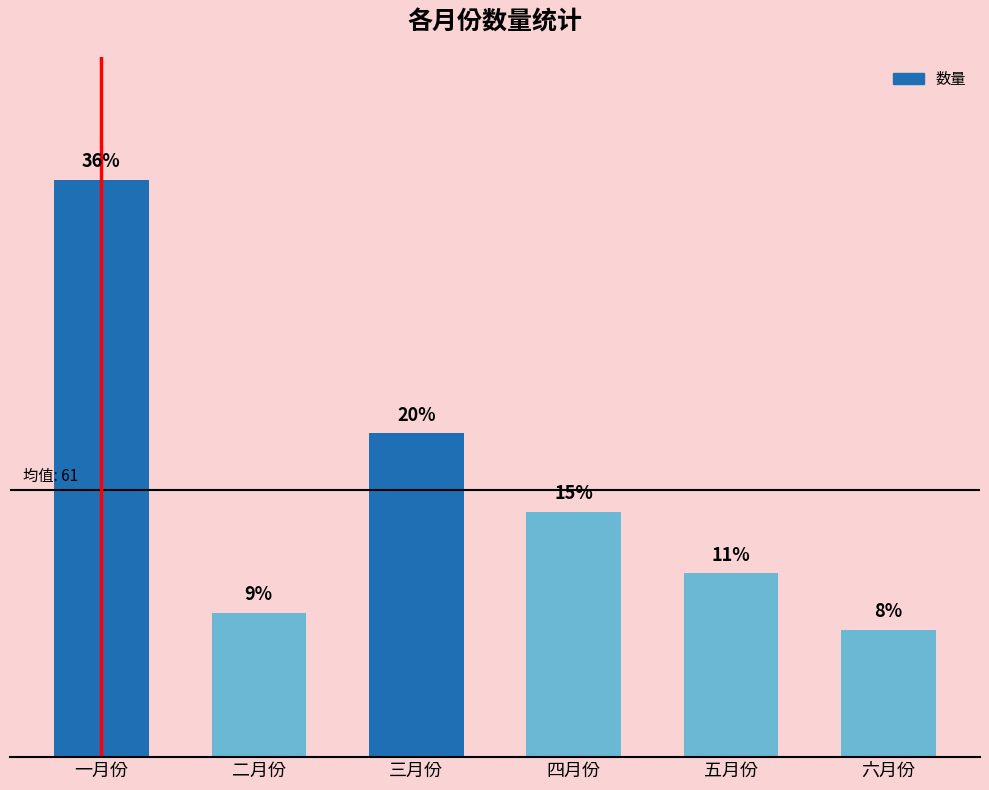

Is it true that the value at 三月份 is 74?

True